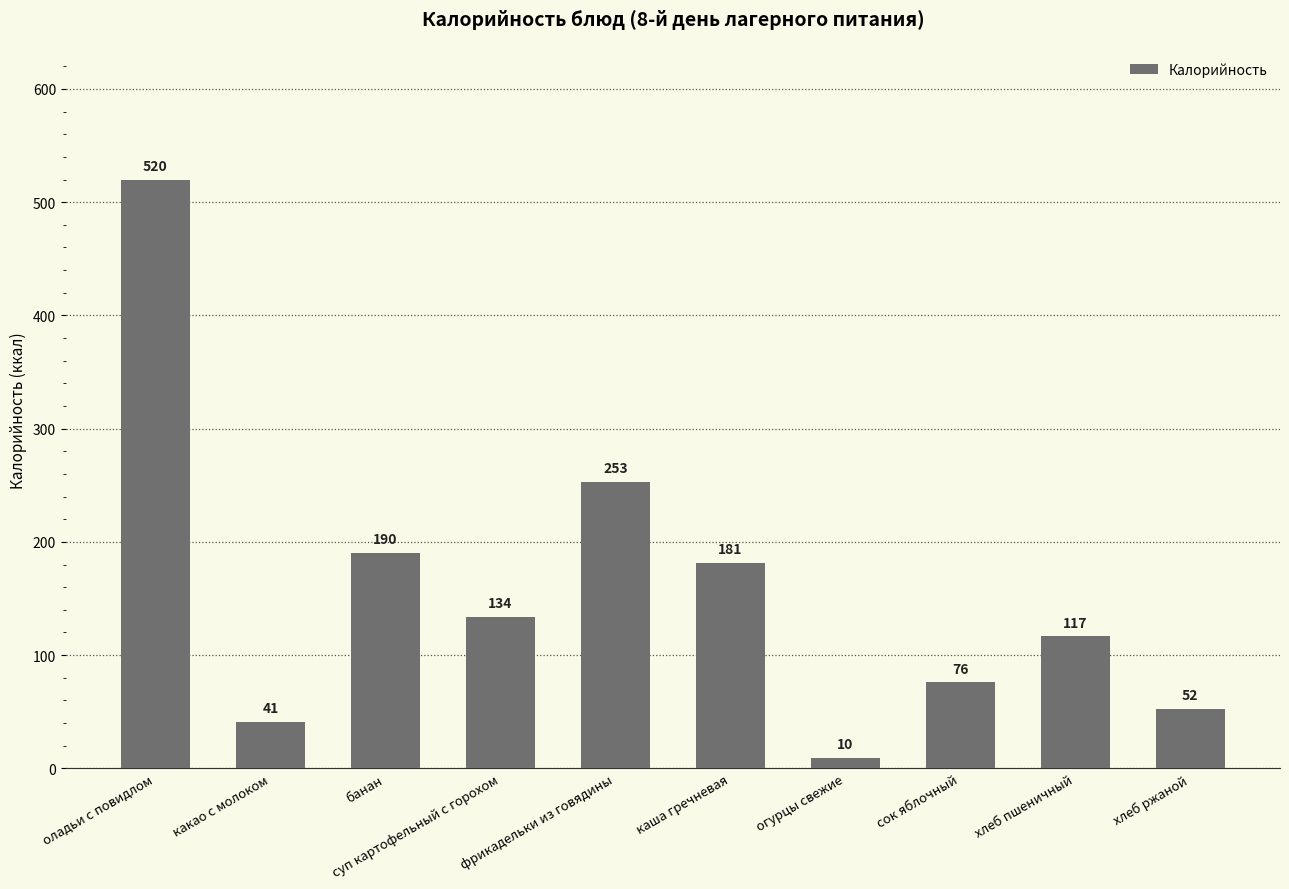

What is the ratio of the value at фрикадельки из говядины to the value at сок яблочный?

3.3